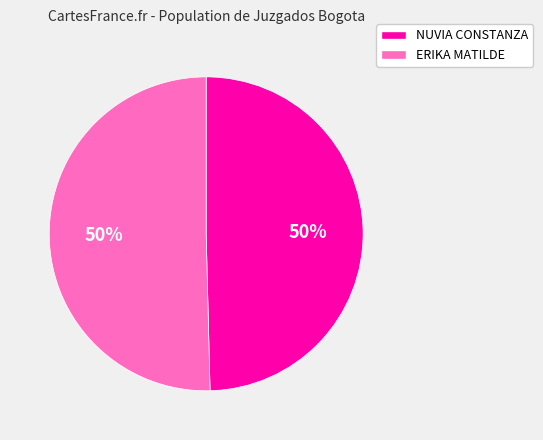

To the nearest percent, what is the average slice percentage?

50%